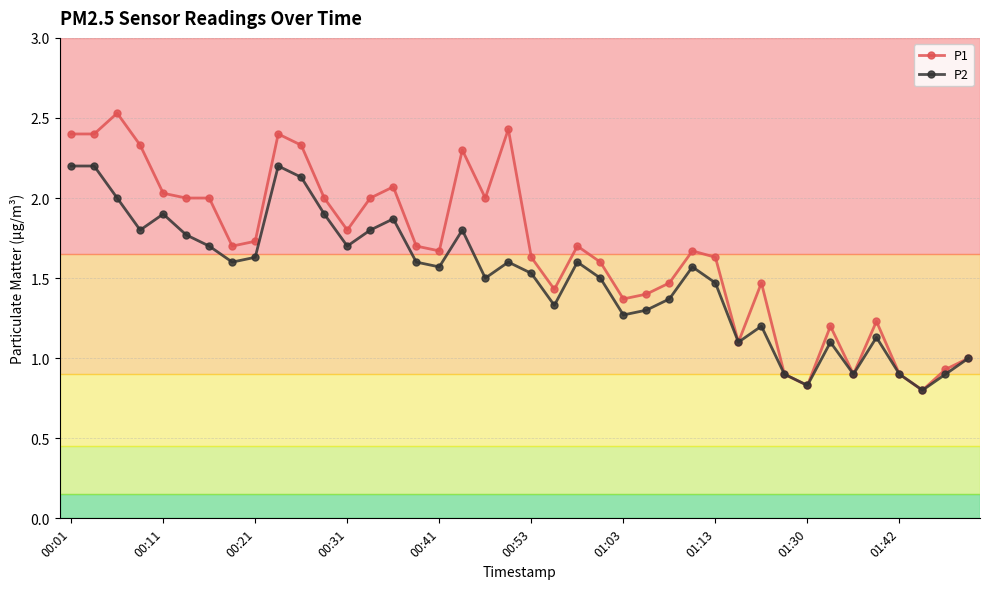

Is this an area chart (filled region under the line)?

No